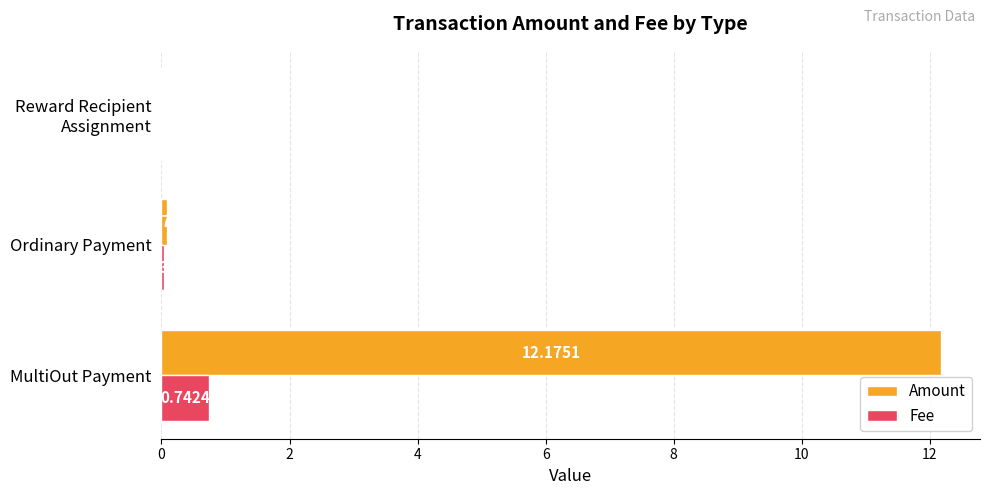

Which series changed the most between MultiOut Payment and Ordinary Payment?

Amount